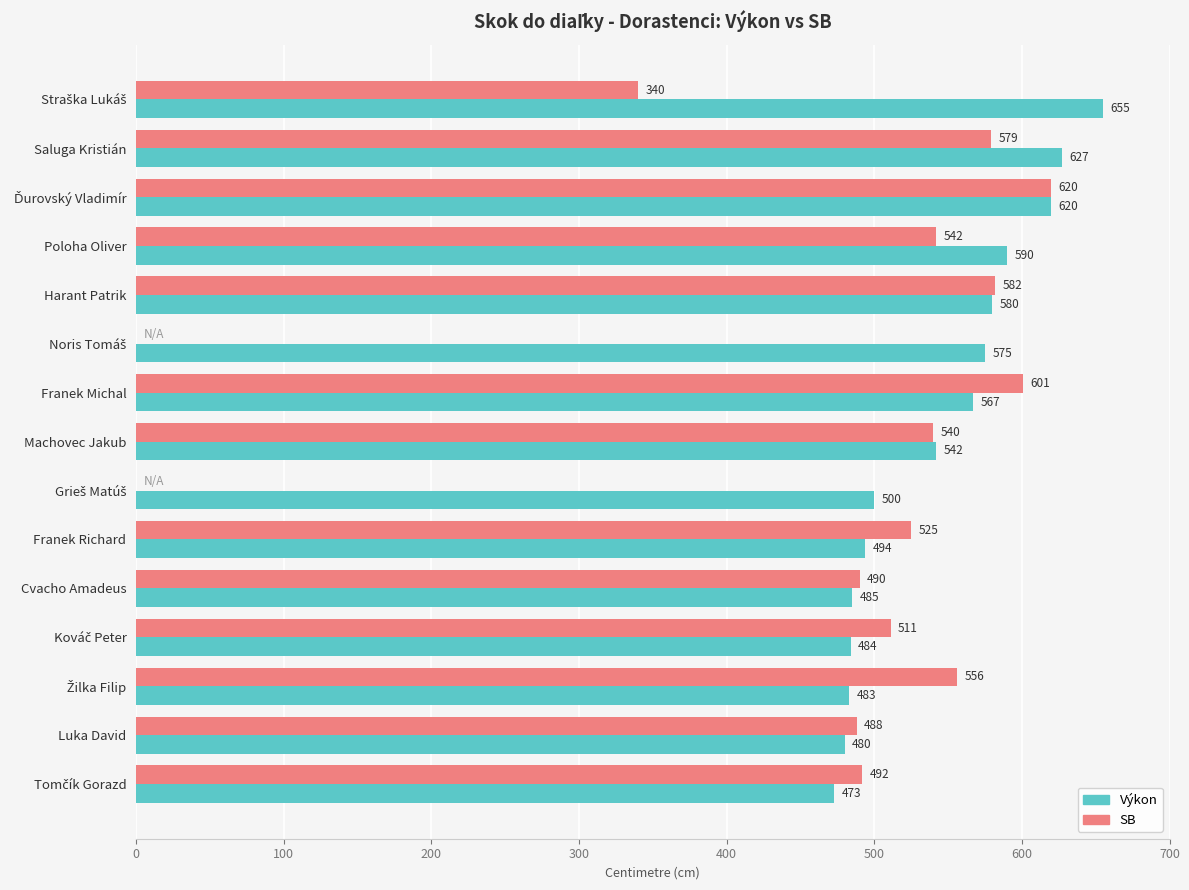

Which series has the largest total across all categories?

Výkon